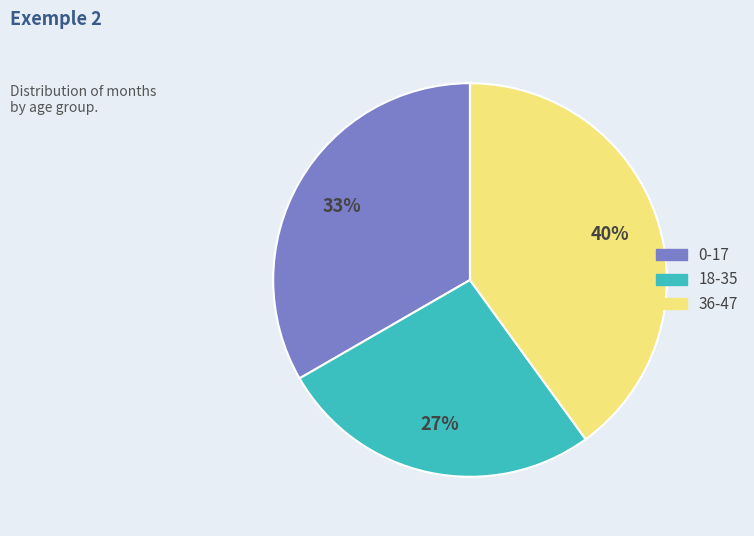

Does any single category account for the majority?

No